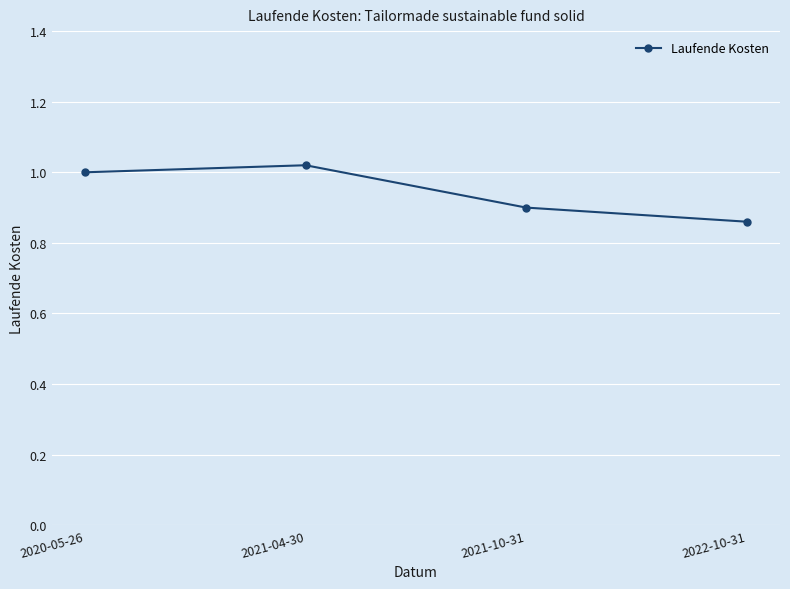

What position from the right is 2021-04-30?

3